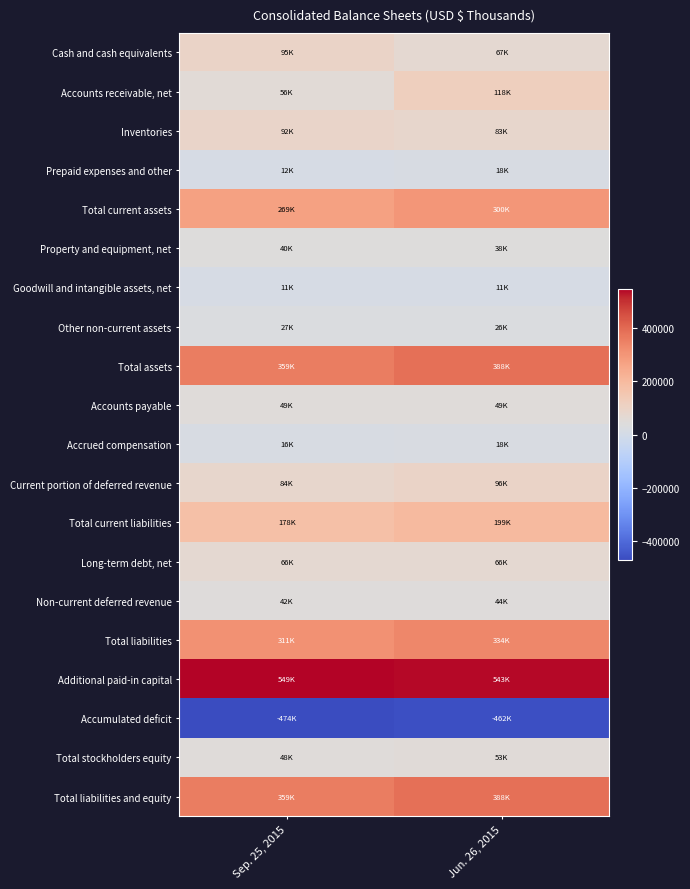

At Sep. 25, 2015, list the series in order from smallest to largest.

Accumulated deficit, Goodwill and intangible assets, net, Prepaid expenses and other, Accrued compensation, Other non-current assets, Property and equipment, net, Non-current deferred revenue, Total stockholders equity, Accounts payable, Accounts receivable, net, Long-term debt, net, Current portion of deferred revenue, Inventories, Cash and cash equivalents, Total current liabilities, Total current assets, Total liabilities, Total assets, Total liabilities and equity, Additional paid-in capital